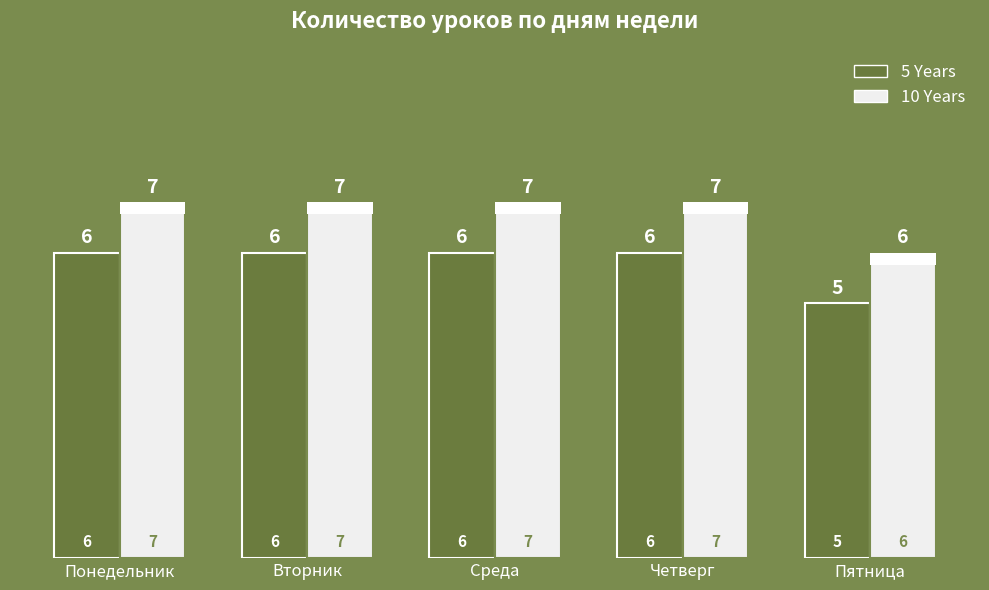

Which category has the lowest value in the 5 Years series?

Пятница